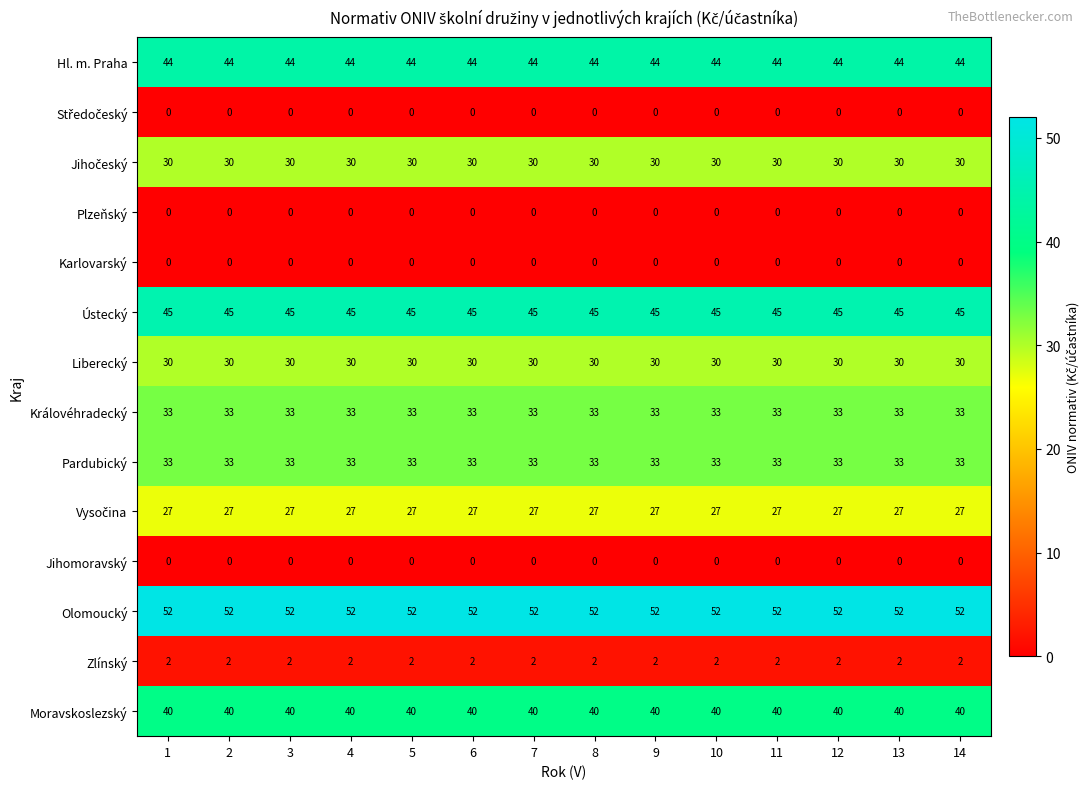

Which series has the largest total across all categories?

Olomoucký